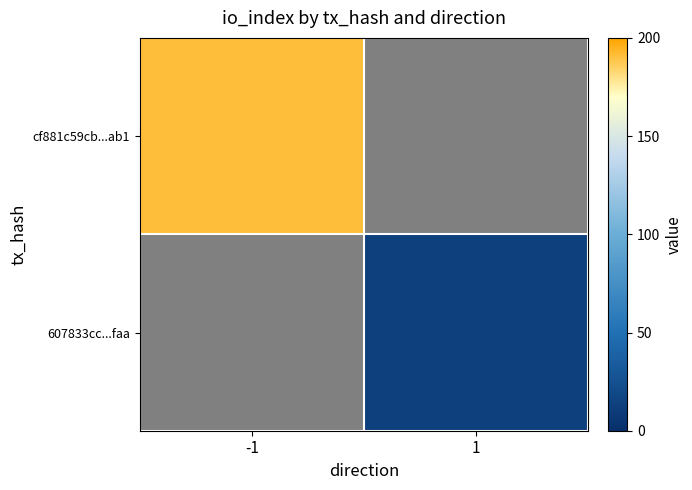

What is the highest value of the cf881c59cb...ab1 series?

191.0